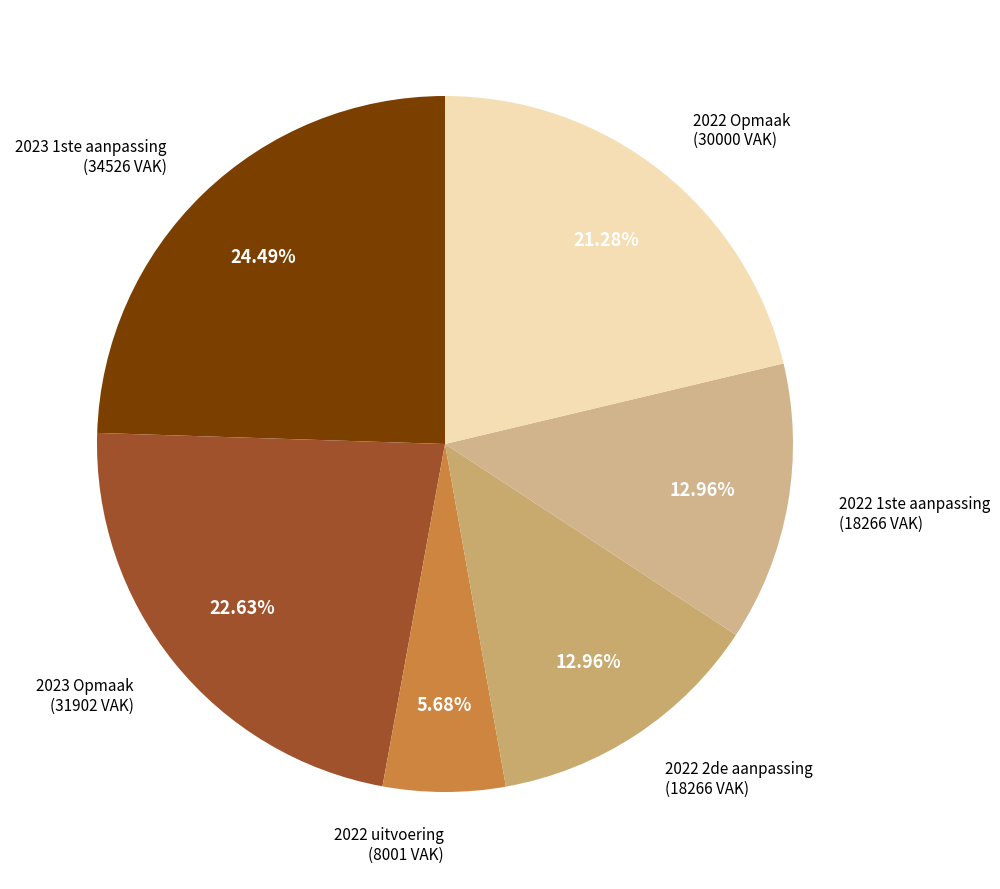

Which has a higher value, 2022 1ste aanpassing or 2022 uitvoering?

2022 1ste aanpassing